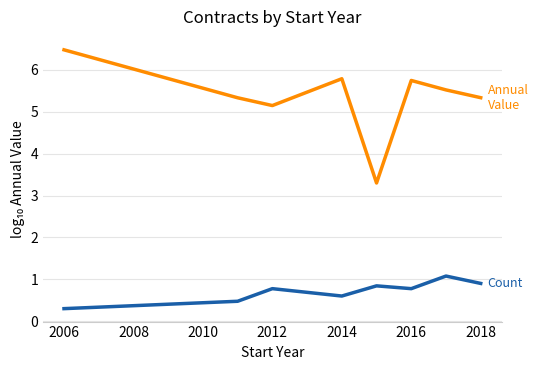

What is the minimum value shown in the chart?

0.3